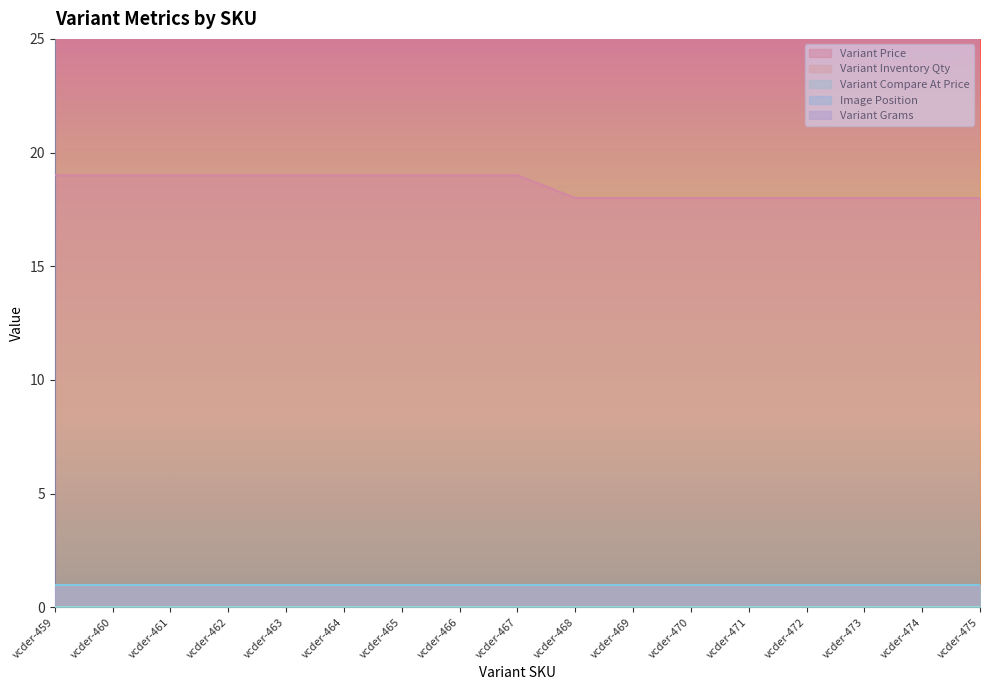

Where is Variant Inventory Qty nearest to the value 1?

vcder-459